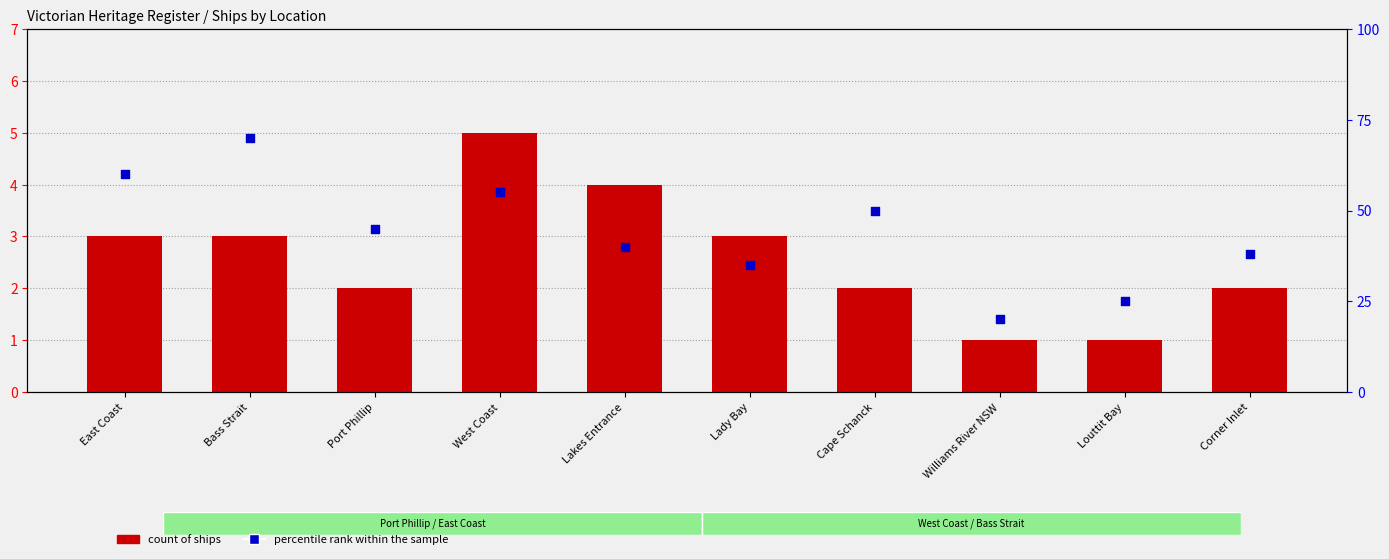

Which series reaches the maximum Y coordinate?

percentile rank within the sample